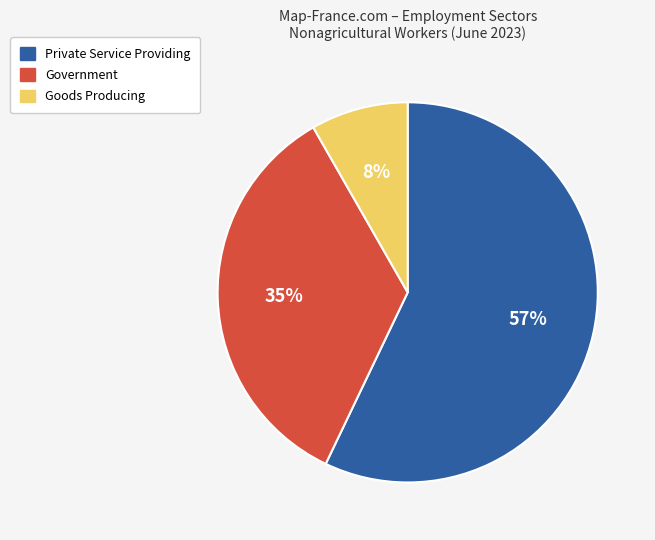

Is there any slice that represents more than half of the pie?

Yes